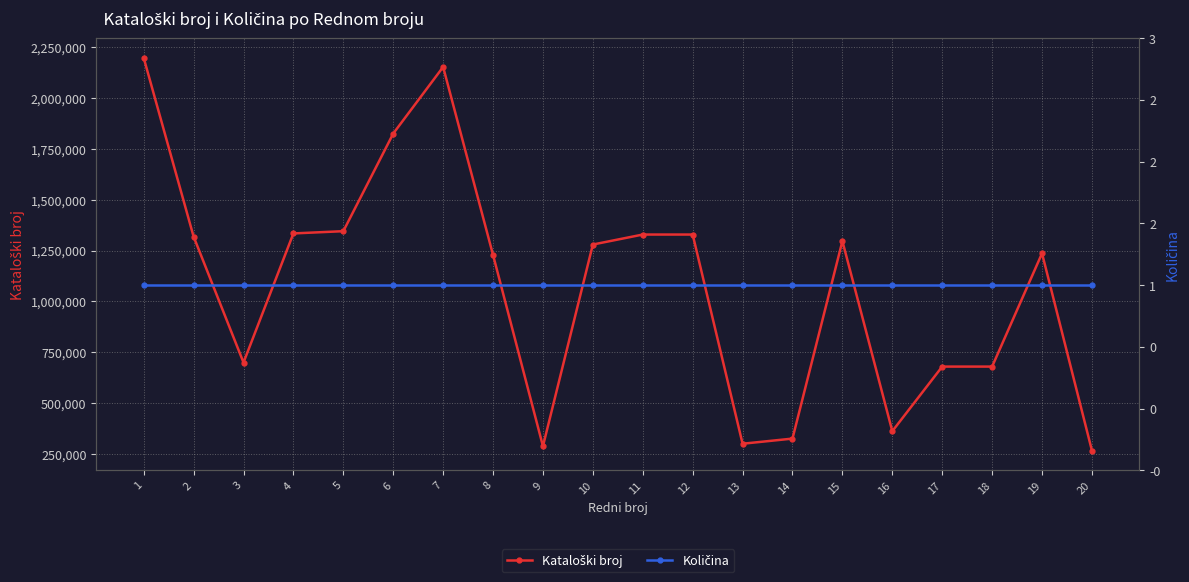

True or false: Količina and Kataloški broj cross at least once.

False